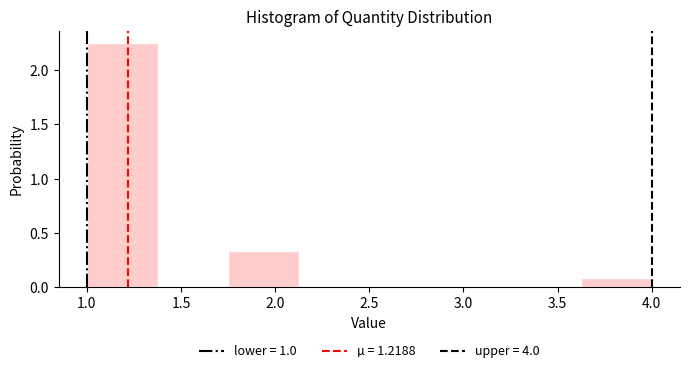

How tall is the bar that spans 1.000 to 1.375 on the x-axis? Neither the bar edges nor the heights are printed on the chart, so give them approximately, as read against the axes.

2.25